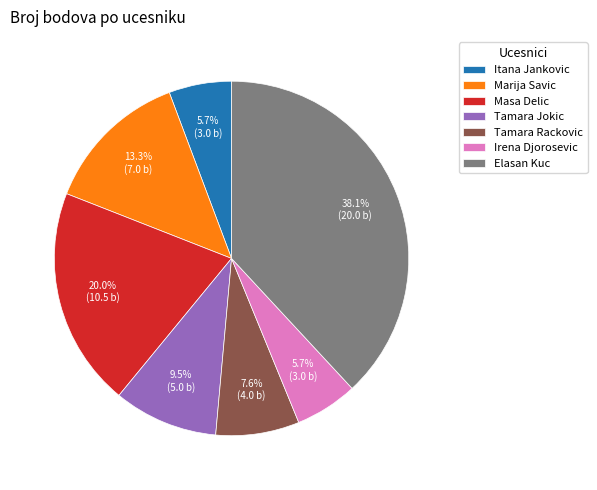

Between Tamara Rackovic and Masa Delic, which is larger?

Masa Delic